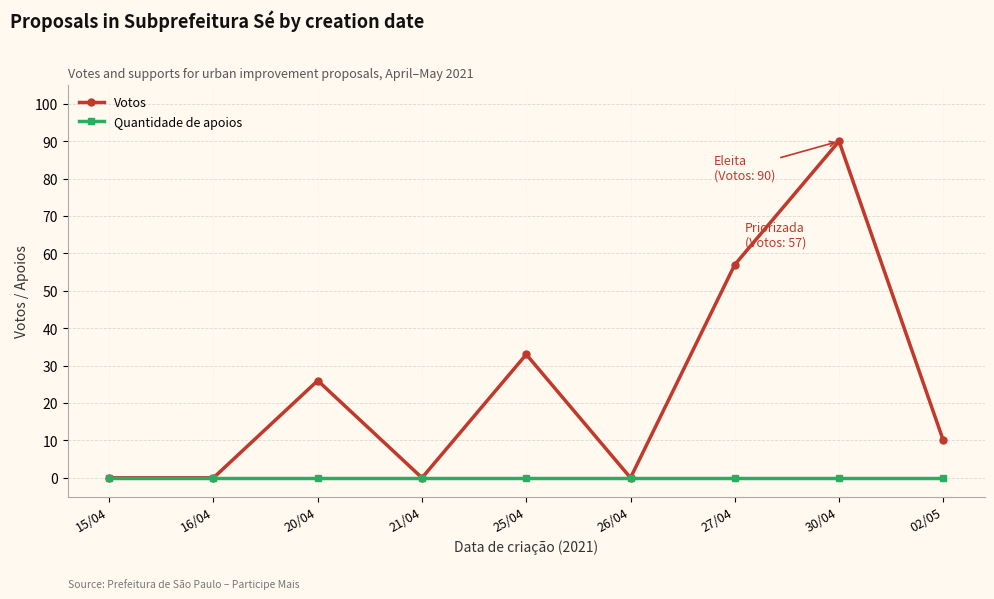

The Votos series shows 38 at 27/04. True or false?

False